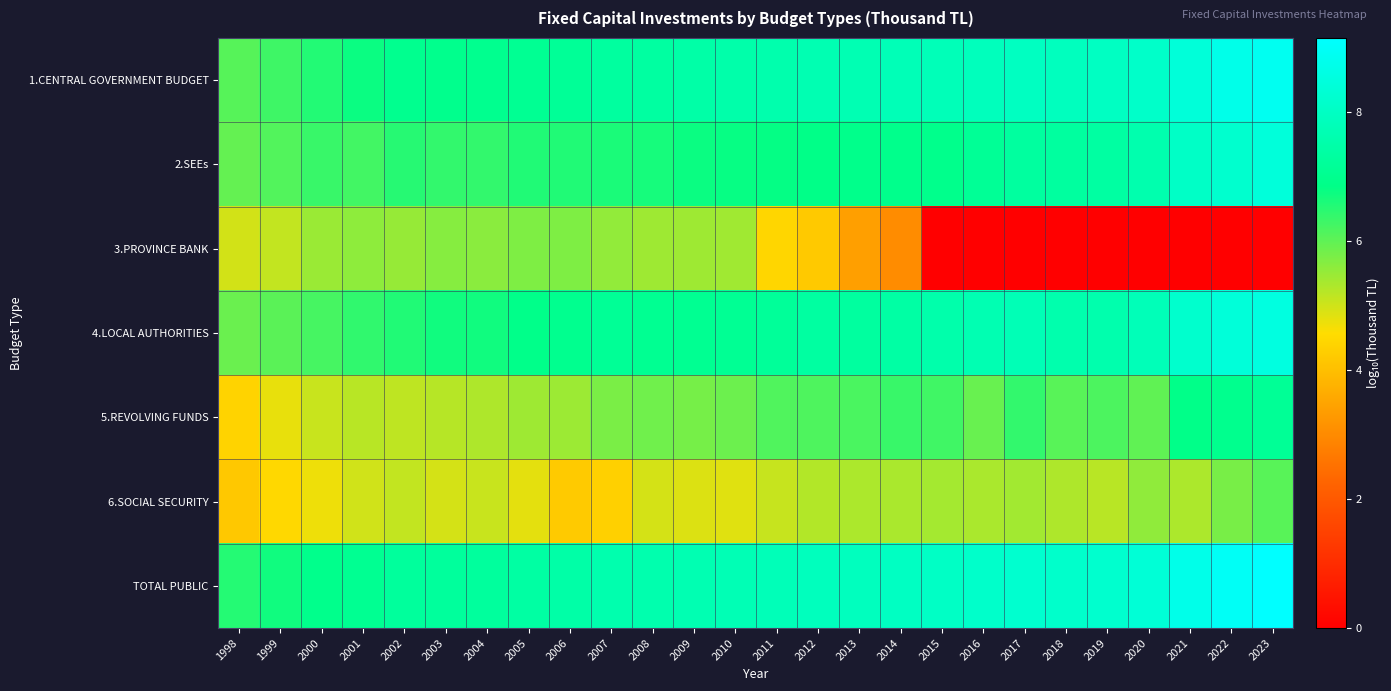

Reading left to right, list all the values displayed in this chart.

1.CENTRAL GOVERNMENT BUDGET: 1998=6.1	1999=6.3	2000=6.5	2001=6.8	2002=7.0	2003=7.0	2004=7.0	2005=7.1	2006=7.1	2007=7.3	2008=7.3	2009=7.5	2010=7.5	2011=7.6	2012=7.7	2013=7.7	2014=7.8	2015=7.8	2016=7.9	2017=8.0	2018=7.9	2019=8.0	2020=8.1	2021=8.4	2022=8.7	2023=8.9
2.SEEs: 1998=6.0	1999=6.1	2000=6.3	2001=6.3	2002=6.5	2003=6.4	2004=6.4	2005=6.6	2006=6.6	2007=6.6	2008=6.6	2009=6.8	2010=6.8	2011=6.8	2012=6.9	2013=6.9	2014=6.9	2015=6.9	2016=7.1	2017=7.3	2018=7.3	2019=7.4	2020=7.6	2021=8.0	2022=8.2	2023=8.4
3.PROVINCE BANK: 1998=5.0	1999=5.1	2000=5.5	2001=5.6	2002=5.5	2003=5.7	2004=5.6	2005=5.7	2006=5.7	2007=5.5	2008=5.4	2009=5.4	2010=5.4	2011=4.4	2012=4.2	2013=3.4	2014=3.0	2015=0.0	2016=0.0	2017=0.0	2018=0.0	2019=0.0	2020=0.0	2021=0.0	2022=0.0	2023=0.0
4.LOCAL AUTHORITIES: 1998=5.9	1999=6.1	2000=6.2	2001=6.4	2002=6.6	2003=6.7	2004=6.7	2005=6.9	2006=7.0	2007=7.1	2008=7.1	2009=7.0	2010=7.1	2011=7.2	2012=7.4	2013=7.3	2014=7.4	2015=7.5	2016=7.7	2017=7.7	2018=7.6	2019=7.6	2020=7.8	2021=8.2	2022=8.4	2023=8.6
5.REVOLVING FUNDS: 1998=4.4	1999=4.8	2000=5.1	2001=5.2	2002=5.1	2003=5.2	2004=5.3	2005=5.4	2006=5.5	2007=5.8	2008=5.8	2009=5.8	2010=5.9	2011=6.1	2012=6.2	2013=6.2	2014=6.3	2015=6.3	2016=5.9	2017=6.4	2018=6.1	2019=6.2	2020=6.0	2021=6.9	2022=7.0	2023=7.1
6.SOCIAL SECURITY: 1998=4.2	1999=4.5	2000=4.7	2001=5.0	2002=5.1	2003=5.0	2004=5.1	2005=4.8	2006=4.2	2007=4.3	2008=5.0	2009=4.9	2010=4.9	2011=5.1	2012=5.3	2013=5.3	2014=5.3	2015=5.4	2016=5.3	2017=5.4	2018=5.3	2019=5.2	2020=5.6	2021=5.3	2022=5.8	2023=6.1
TOTAL PUBLIC: 1998=6.5	1999=6.7	2000=6.9	2001=7.1	2002=7.2	2003=7.2	2004=7.3	2005=7.4	2006=7.5	2007=7.6	2008=7.6	2009=7.7	2010=7.7	2011=7.8	2012=7.9	2013=7.9	2014=8.0	2015=8.0	2016=8.1	2017=8.2	2018=8.2	2019=8.2	2020=8.4	2021=8.7	2022=9.0	2023=9.1